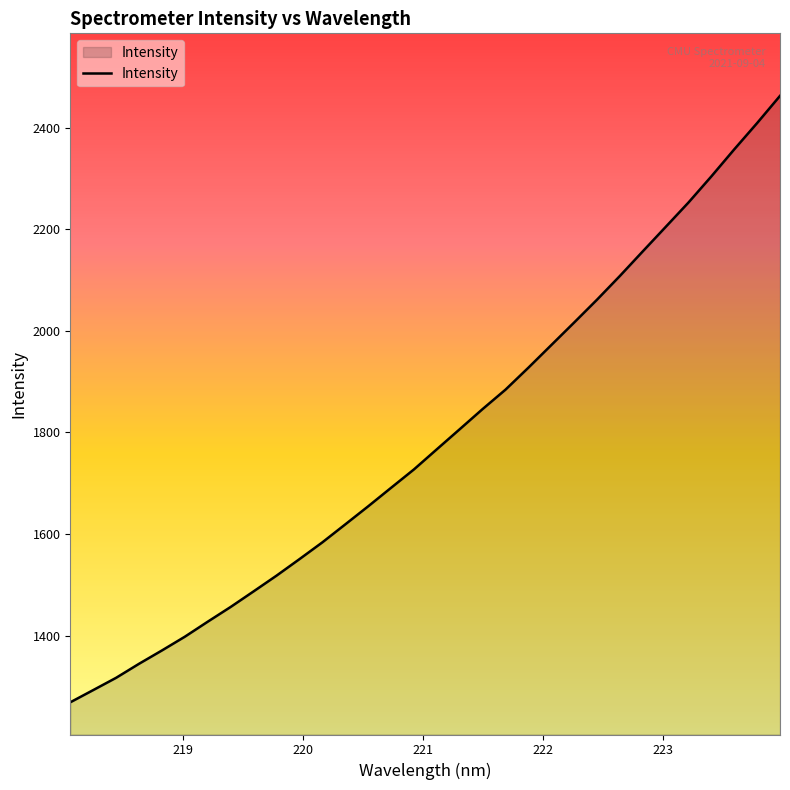

What is the greatest value displayed?

2463.0